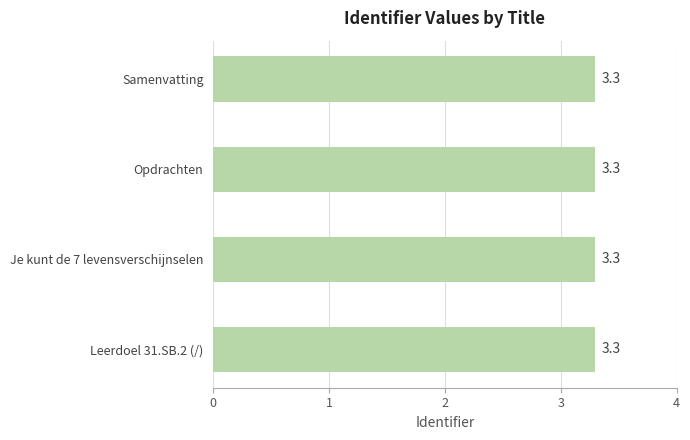

What is the ratio of the value at Je kunt de 7 levensverschijnselen to the value at Opdrachten?

1.0